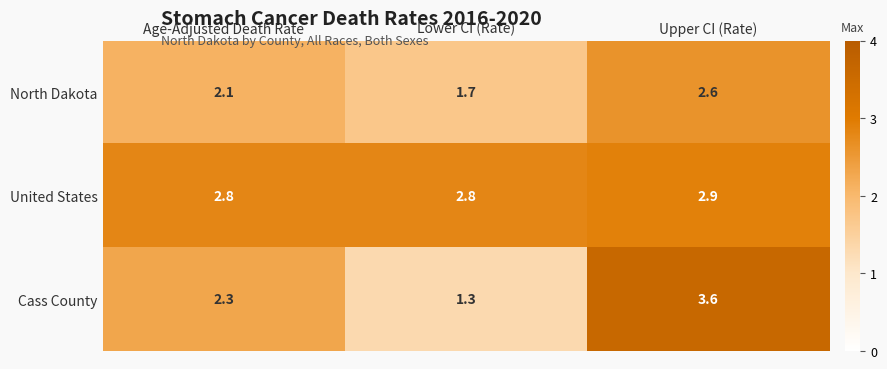

What is the difference between the Cass County values at Age-Adjusted Death Rate and Upper CI (Rate)?

1.3